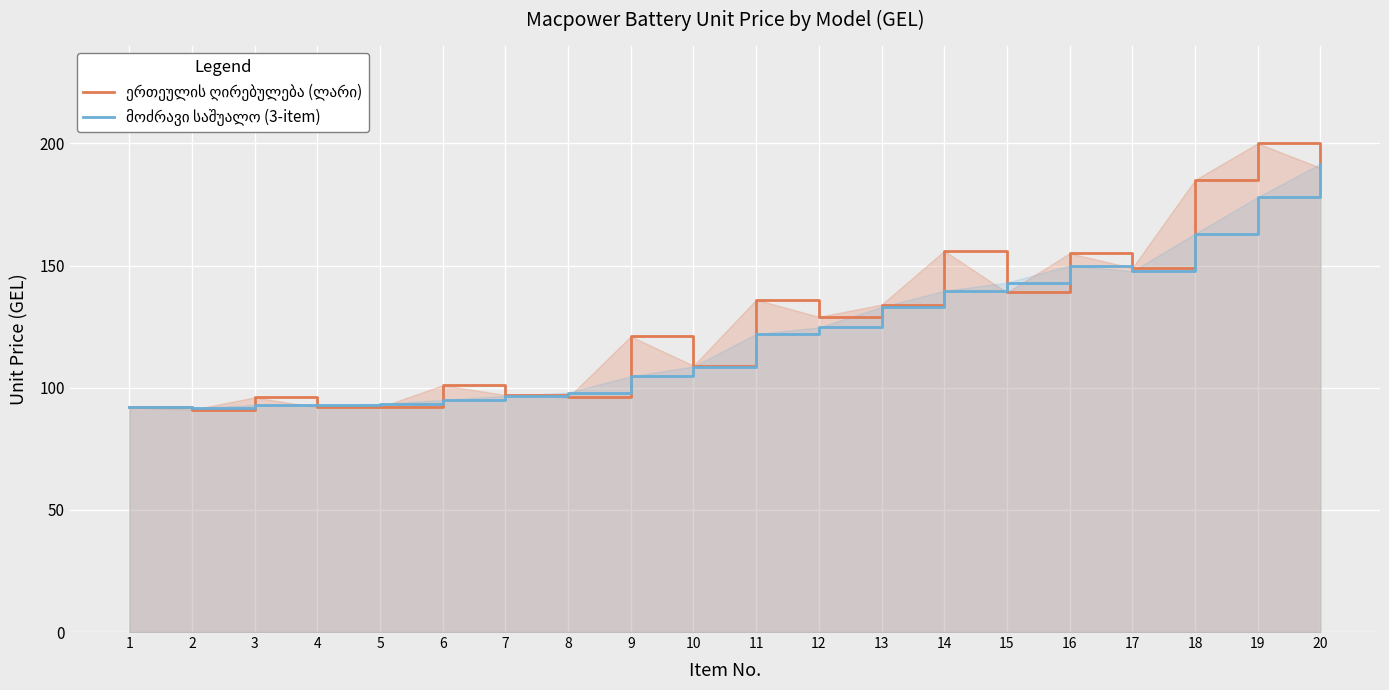

Is it true that მოძრავი საშუალო (3-item) equals 49.8 at 12?

False